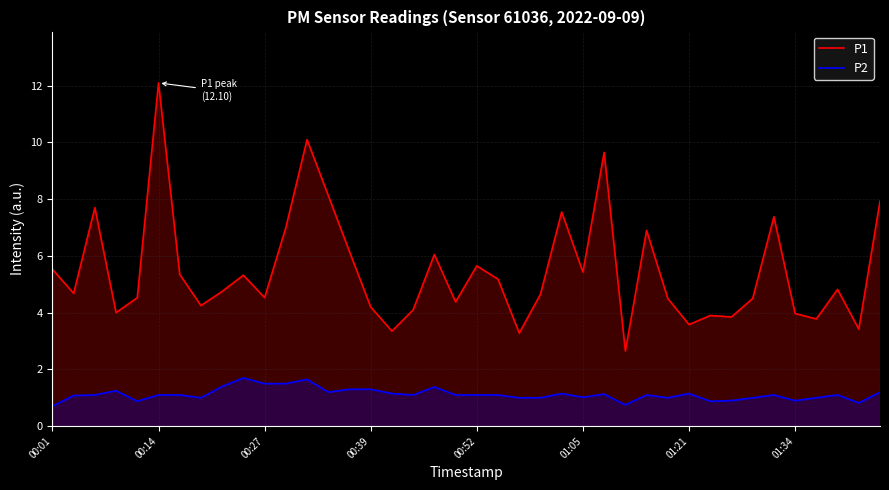

How many interior local valleys does the P2 series have?

10